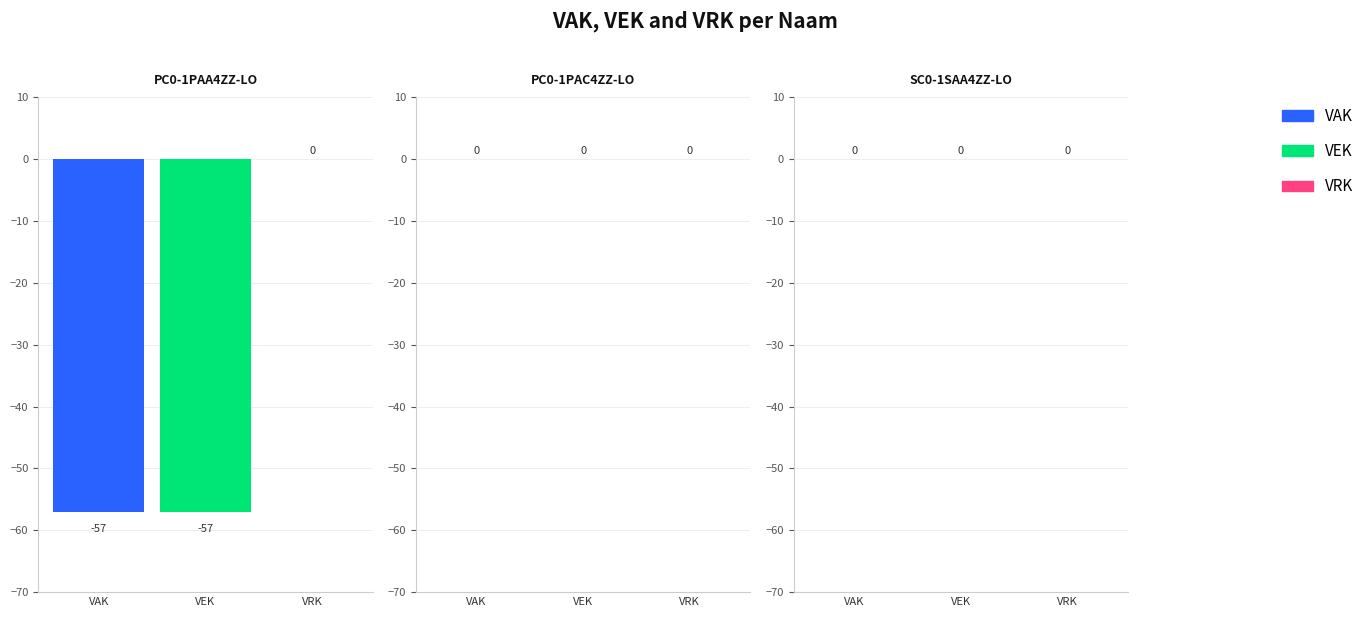

Where is VAK nearest to the value -28?

PC0-1PAC4ZZ-LO